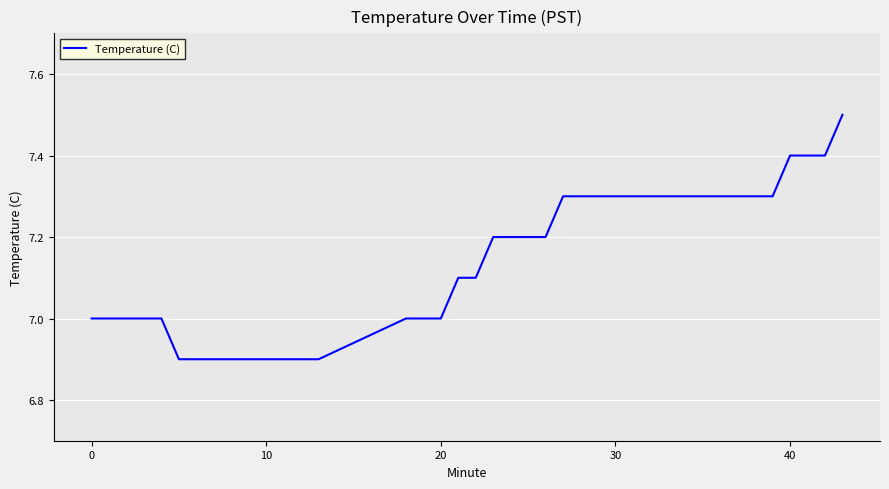

What is the maximum value shown in the chart?

7.5